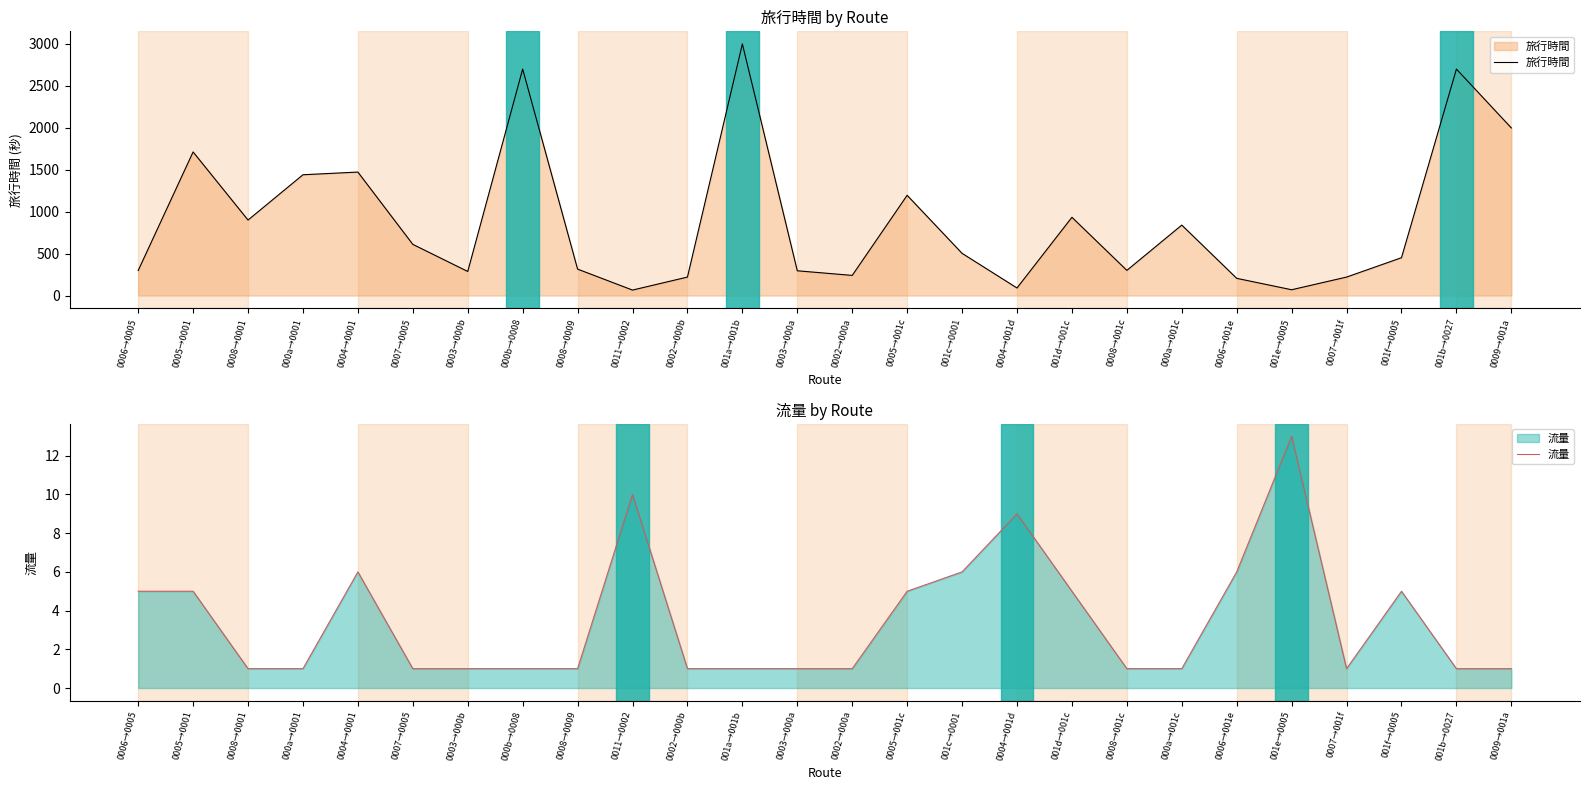

Is the value of 流量 at 0007→0005 greater than the value of 旅行時間 at 0002→000b?

No